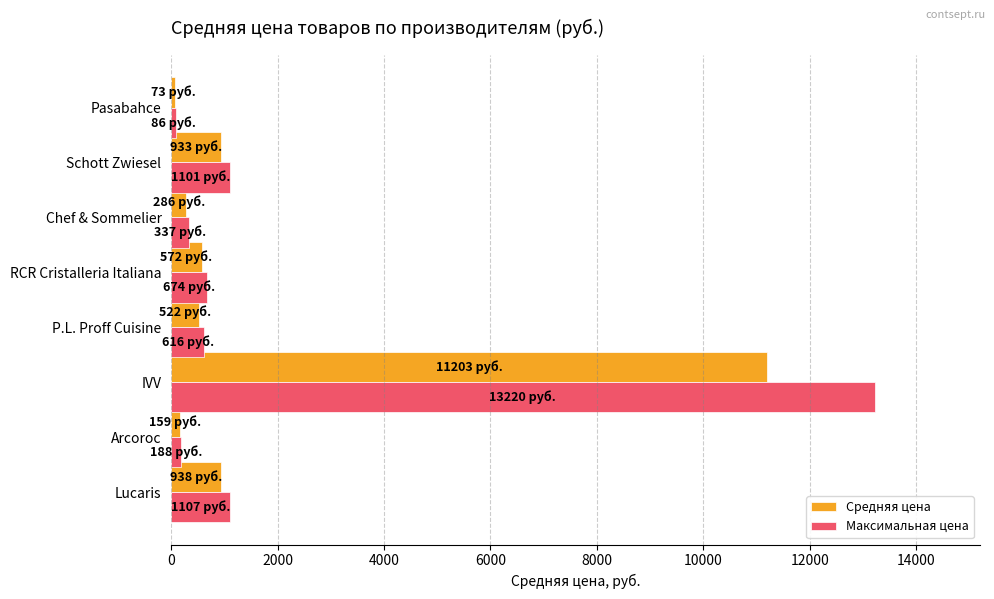

Is it true that Максимальная цена equals 1663.9 at Lucaris?

False